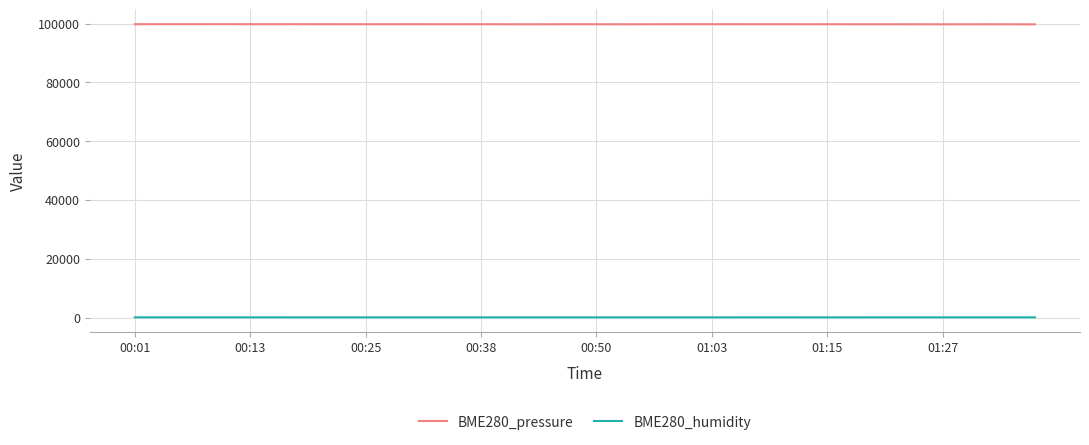

Which series has the widest spread of values?

BME280_pressure